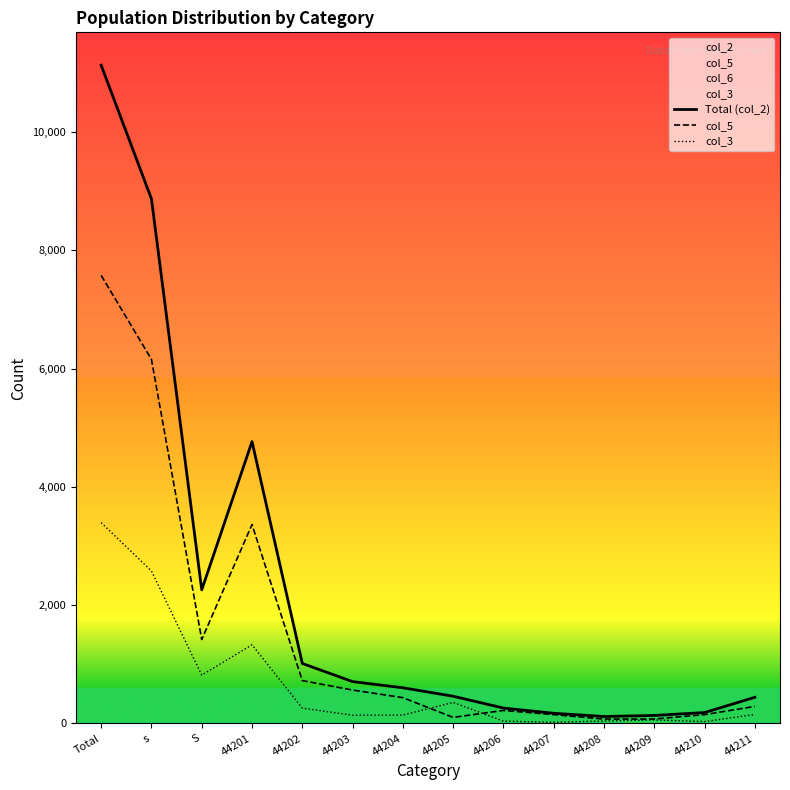

What is the difference between the maximum and minimum values in the Total (col_2) series?

11011